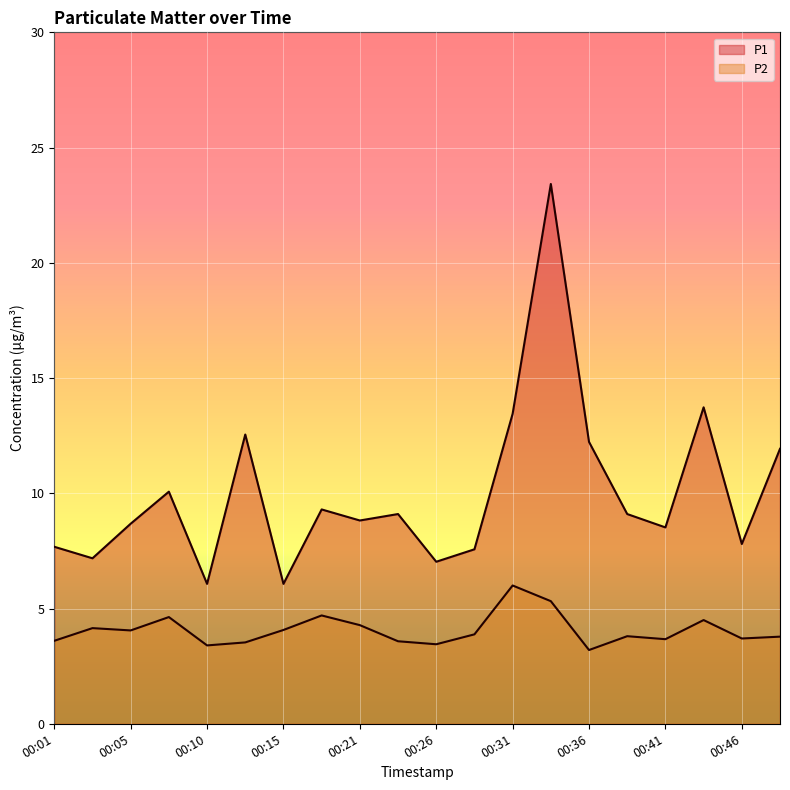

How many lines are shown in the chart?

2